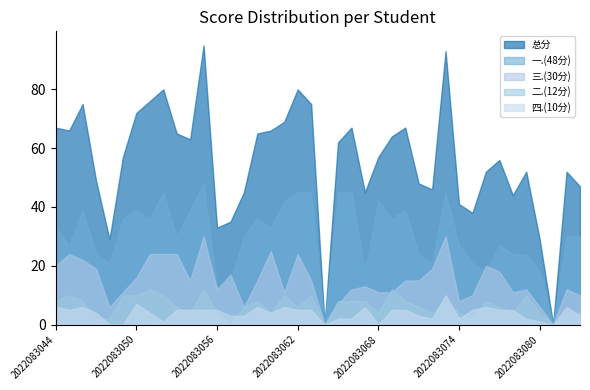

True or false: 三.(30分) and 一.(48分) cross at least once.

True